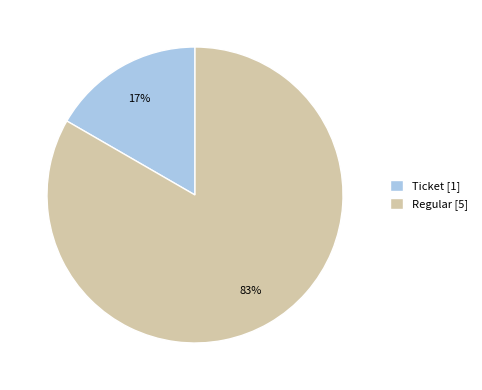

To the nearest percent, what is the average slice percentage?

50%